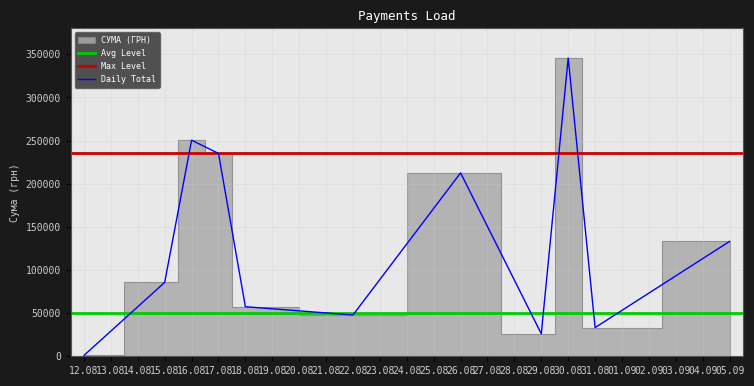

The value of Daily Total at 26.08 is 212595.2. True or false?

True